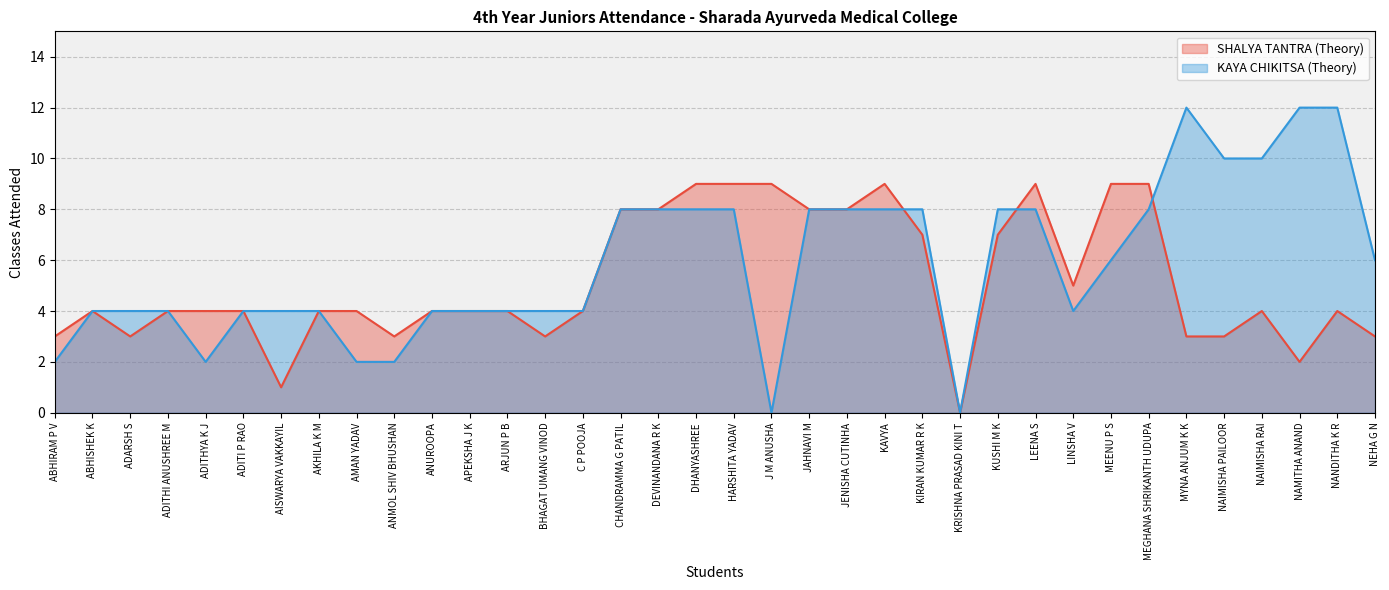

Reading left to right, list all the values displayed in this chart.

SHALYA TANTRA (Theory): ABHIRAM P V=3	ABHISHEK K=4	ADARSH S=3	ADITHI ANUSHREE M=4	ADITHYA K J=4	ADITI P RAO=4	AISWARYA VAKKAYIL=1	AKHILA K M=4	AMAN YADAV=4	ANMOL SHIV BHUSHAN=3	ANUROOPA=4	APEKSHA J K=4	ARJUN P B=4	BHAGAT UMANG VINOD=3	C P POOJA=4	CHANDRAMMA G PATIL=8	DEVINANDANA R K=8	DHANYASHREE=9	HARSHITA YADAV=9	J M ANUSHA=9	JAHNAVI M=8	JENISHA CUTINHA=8	KAVYA=9	KIRAN KUMAR R K=7	KRISHNA PRASAD KINI T=0	KUSHI M K=7	LEENA S=9	LINSHA V=5	MEENU P S=9	MEGHANA SHRIKANTH UDUPA=9	MYNA ANJUM K K=3	NAIMISHA PAILOOR=3	NAIMISHA RAI=4	NAMITHA ANAND=2	NANDITHA K R=4	NEHA G N=3
KAYA CHIKITSA (Theory): ABHIRAM P V=2	ABHISHEK K=4	ADARSH S=4	ADITHI ANUSHREE M=4	ADITHYA K J=2	ADITI P RAO=4	AISWARYA VAKKAYIL=4	AKHILA K M=4	AMAN YADAV=2	ANMOL SHIV BHUSHAN=2	ANUROOPA=4	APEKSHA J K=4	ARJUN P B=4	BHAGAT UMANG VINOD=4	C P POOJA=4	CHANDRAMMA G PATIL=8	DEVINANDANA R K=8	DHANYASHREE=8	HARSHITA YADAV=8	J M ANUSHA=0	JAHNAVI M=8	JENISHA CUTINHA=8	KAVYA=8	KIRAN KUMAR R K=8	KRISHNA PRASAD KINI T=0	KUSHI M K=8	LEENA S=8	LINSHA V=4	MEENU P S=6	MEGHANA SHRIKANTH UDUPA=8	MYNA ANJUM K K=12	NAIMISHA PAILOOR=10	NAIMISHA RAI=10	NAMITHA ANAND=12	NANDITHA K R=12	NEHA G N=6